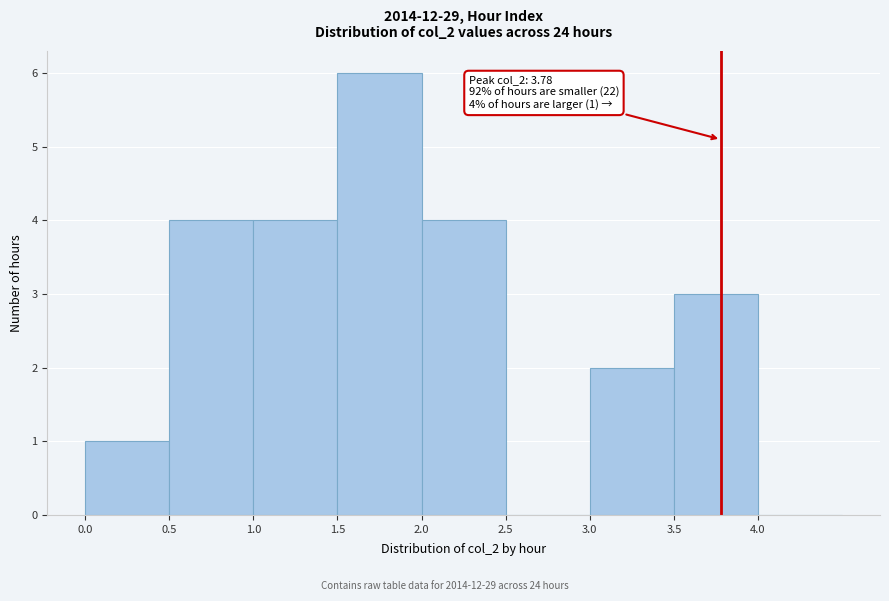

Which range on the x-axis has the tallest bar?

1.5 to 2.0